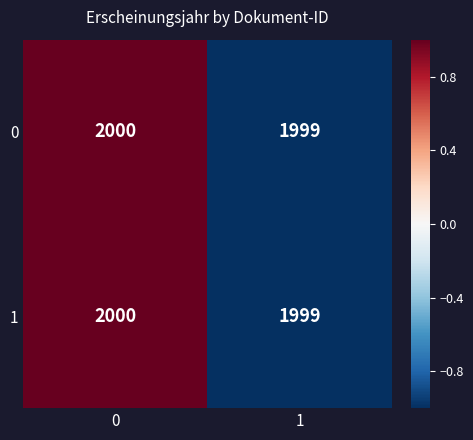

What is the average value of the 1 series?

2000